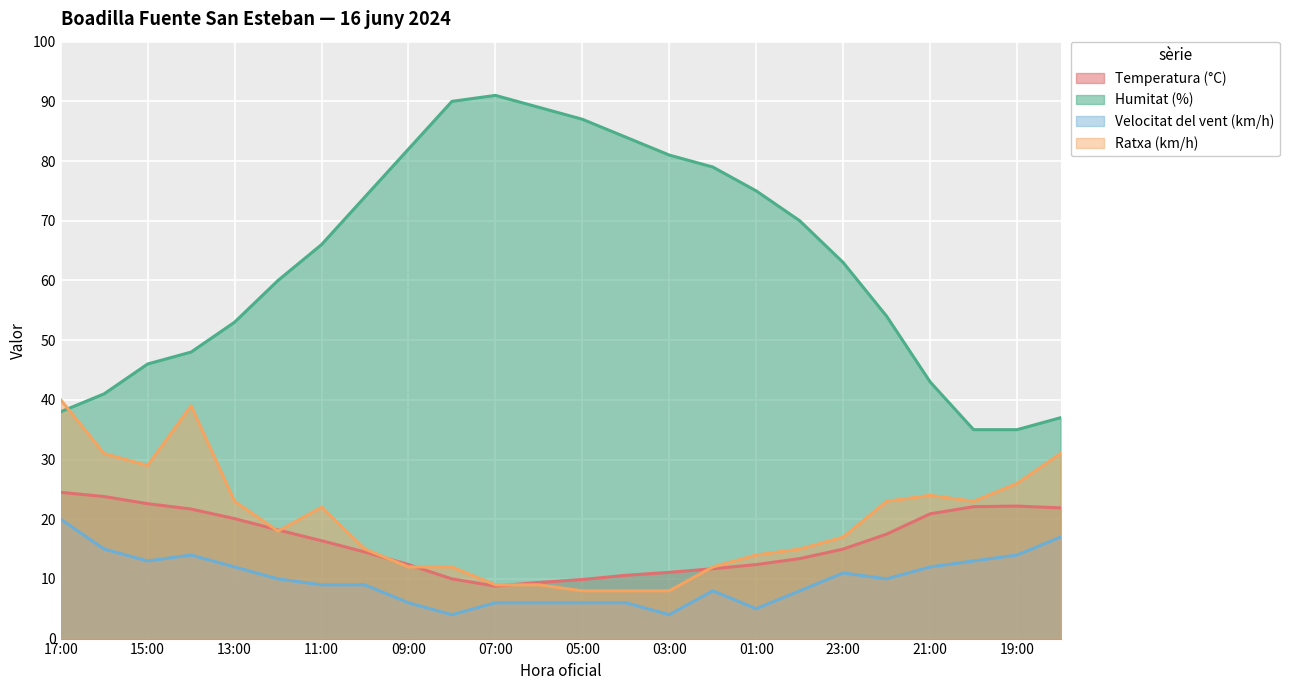

List the series in order of their peak value, lowest first.

Velocitat del vent (km/h), Temperatura (°C), Ratxa (km/h), Humitat (%)